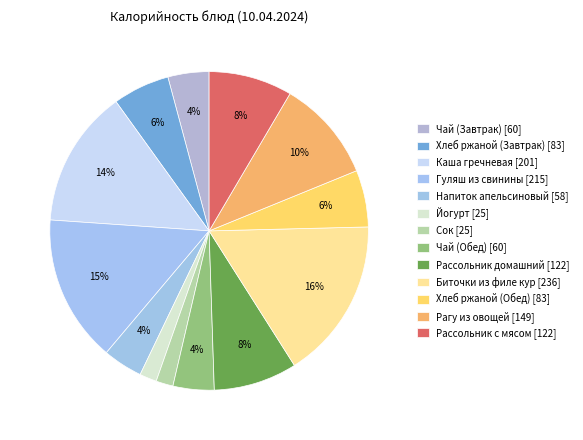

Combined, do Хлеб ржаной (Завтрак) and Гуляш из свинины account for over 50%?

No